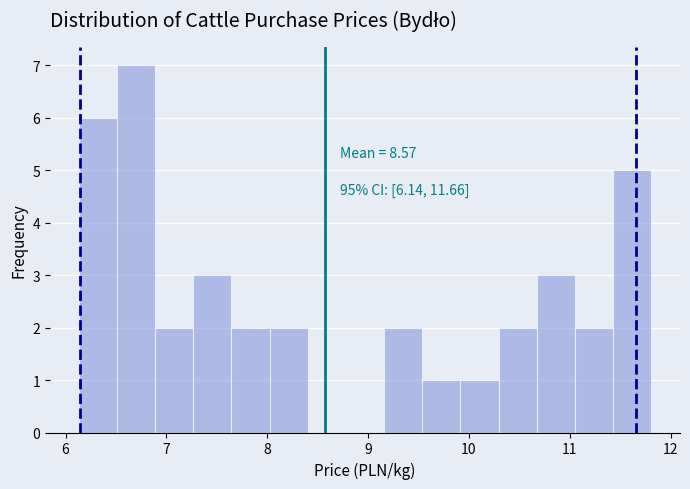

Around what value on the x-axis is the tallest bar? Give the approximate position of its centre, as read against the axis.

6.7